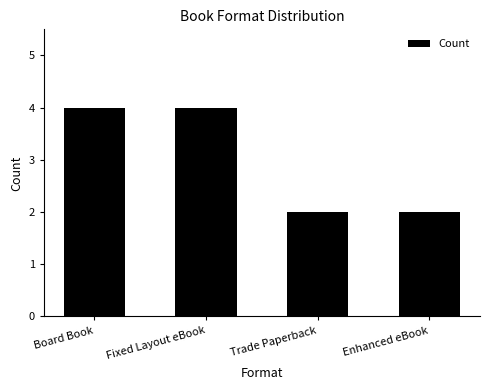

What is the sum of the values at Board Book and Fixed Layout eBook?

8